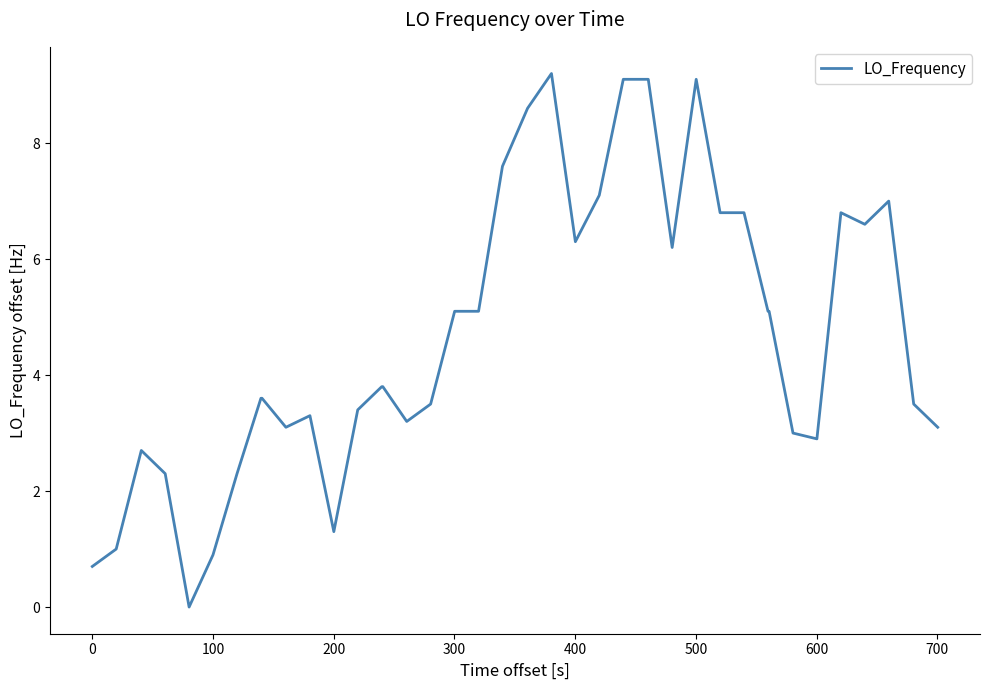

What is the greatest value displayed?

9.2